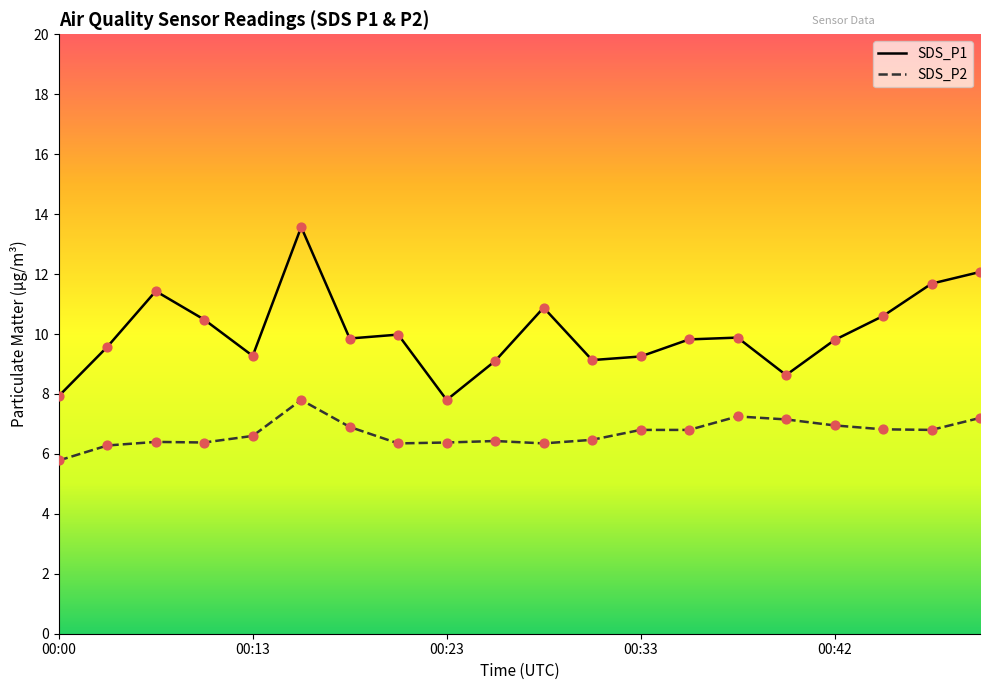

What is the total value across all series at 00:42?

16.8